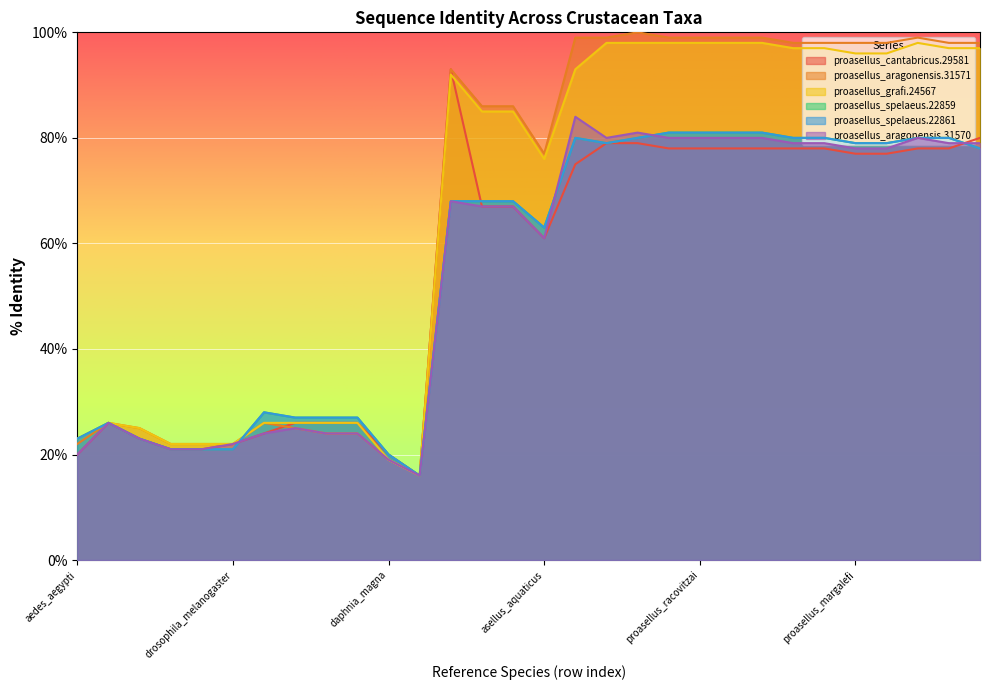

Which series ends up on top after the final intersection of proasellus_spelaeus.22859 and proasellus_cantabricus.29581?

proasellus_cantabricus.29581